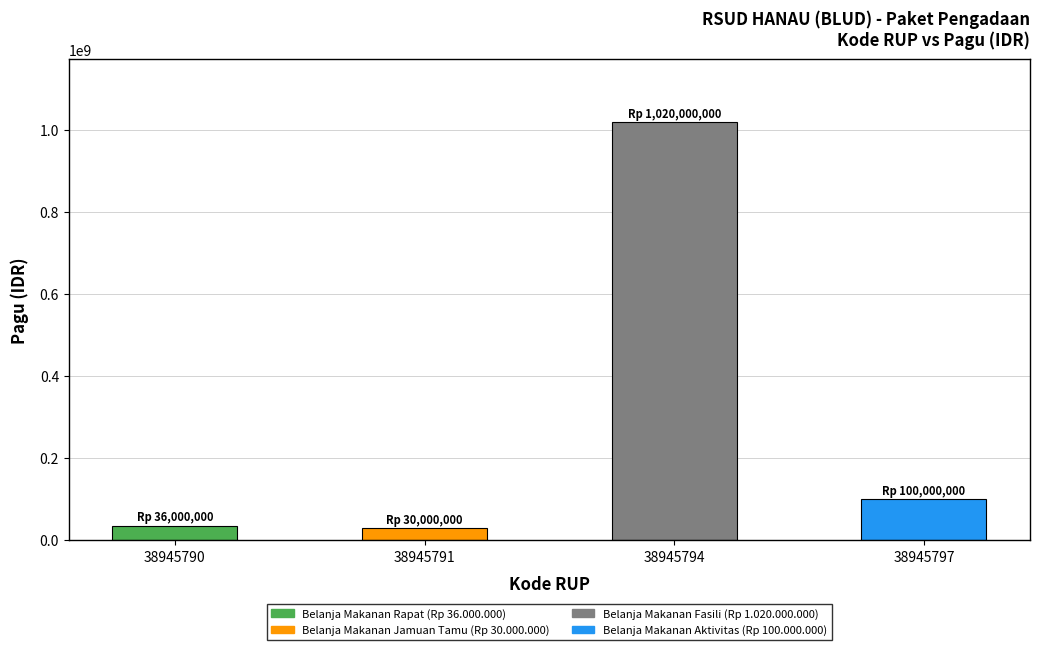

Reading left to right, what are all the values shown in this chart?

38945790=36000000	38945791=30000000	38945794=1020000000	38945797=100000000